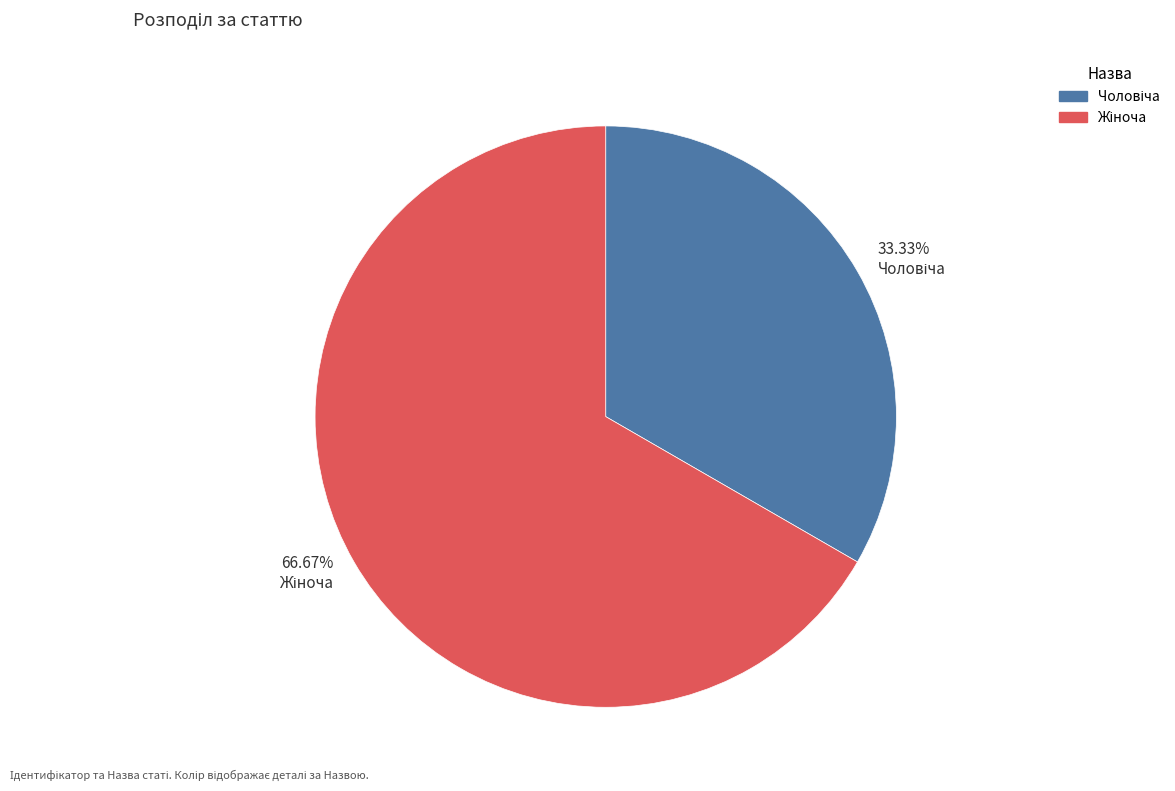

Is there a majority slice in this chart?

Yes